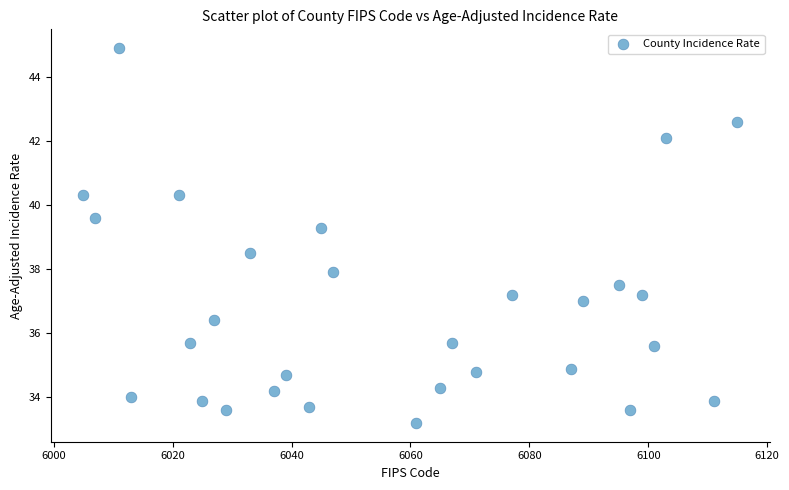

What Y value in the scatter plot is closest to 39?

39.3